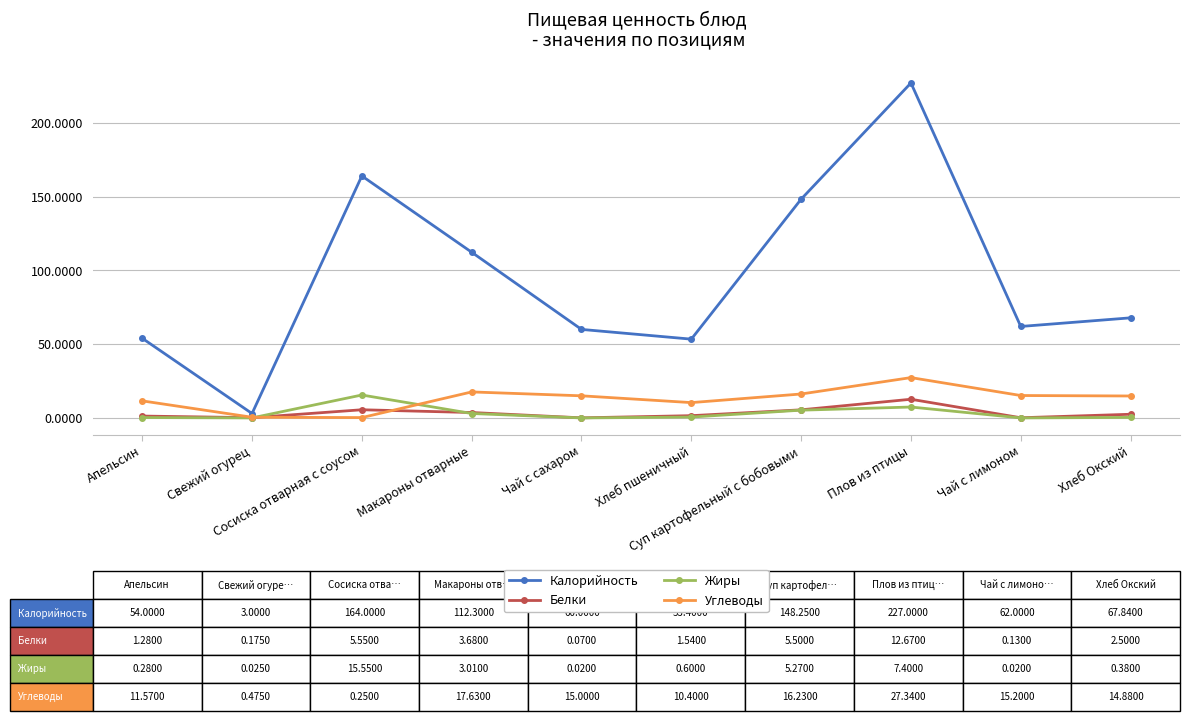

Which category has the highest value across all series?

Плов из птицы